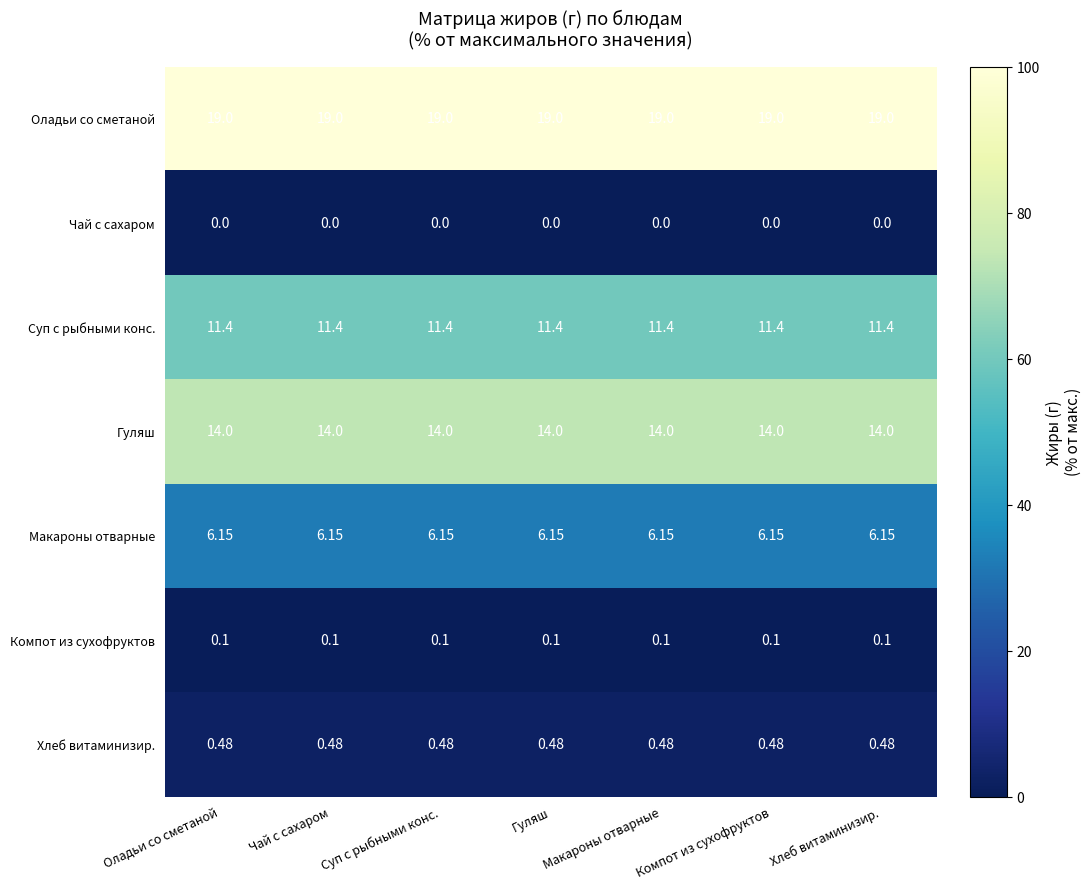

Rank the series at Гуляш from highest to lowest value.

Оладьи со сметаной, Гуляш, Суп с рыбными конс., Макароны отварные, Хлеб витаминизир., Компот из сухофруктов, Чай с сахаром